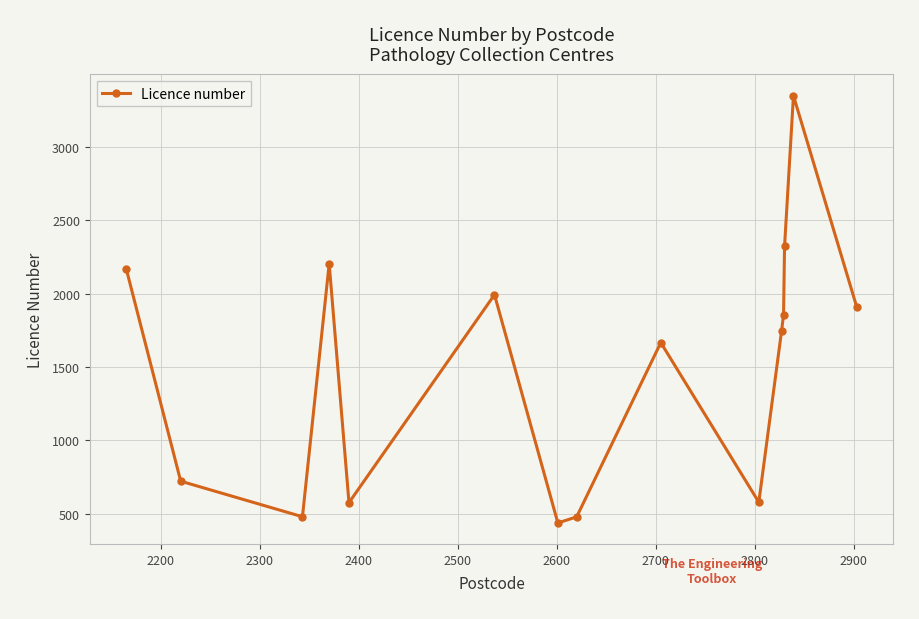

True or false: the data has more than 2 interior local peaks.

True